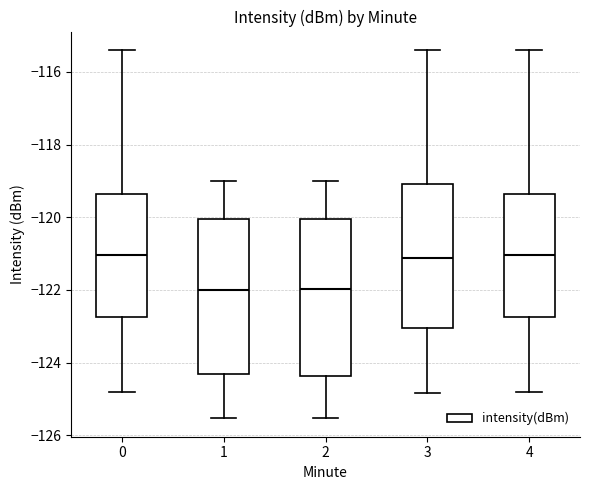

Reading left to right, transcribe this box plot: for each box, give where its median line is, the range the box spans, and where its two whiskers end, as read against the y-axis. The values are not printed on the chart, so give them approximately, as read against the axis.

0: median -121.0, box -122.8 to -119.4, whiskers -124.8 to -115.4
1: median -122.0, box -124.4 to -120.0, whiskers -125.6 to -119.0
2: median -122.0, box -124.4 to -120.0, whiskers -125.6 to -119.0
3: median -121.2, box -123.0 to -119.0, whiskers -124.8 to -115.4
4: median -121.0, box -122.8 to -119.4, whiskers -124.8 to -115.4